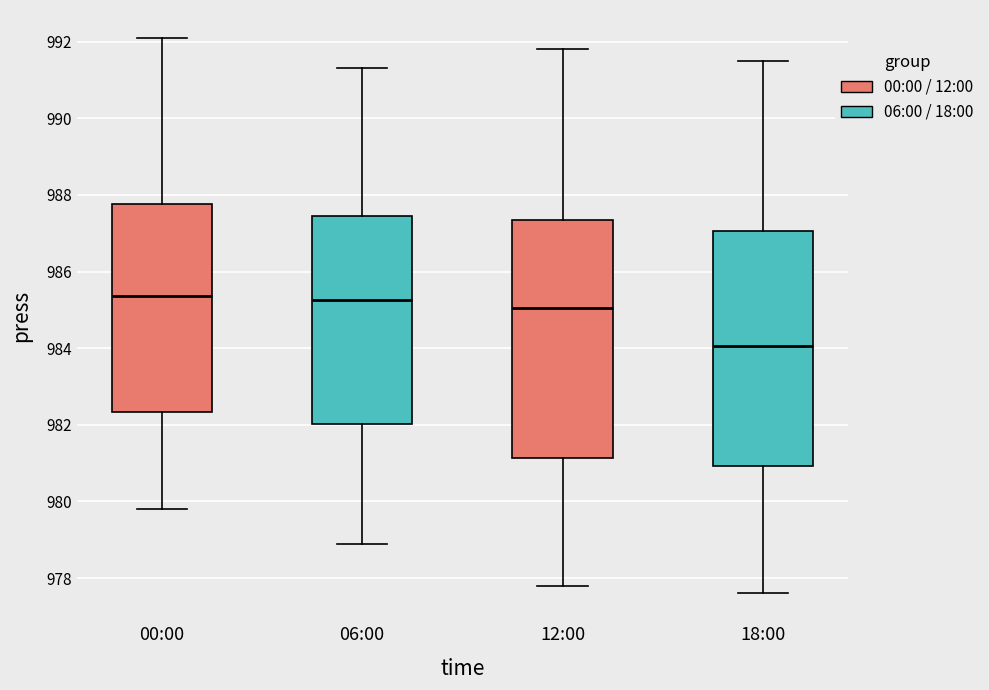

Reading left to right, transcribe this box plot: for each box, give where its median line is, the range the box spans, and where its two whiskers end, as read against the y-axis. The values are not printed on the chart, so give them approximately, as read against the axis.

00:00: median 985.4, box 982.4 to 987.8, whiskers 979.8 to 992.2
06:00: median 985.2, box 982.0 to 987.4, whiskers 979.0 to 991.4
12:00: median 985.0, box 981.2 to 987.4, whiskers 977.8 to 991.8
18:00: median 984.0, box 981.0 to 987.0, whiskers 977.6 to 991.6